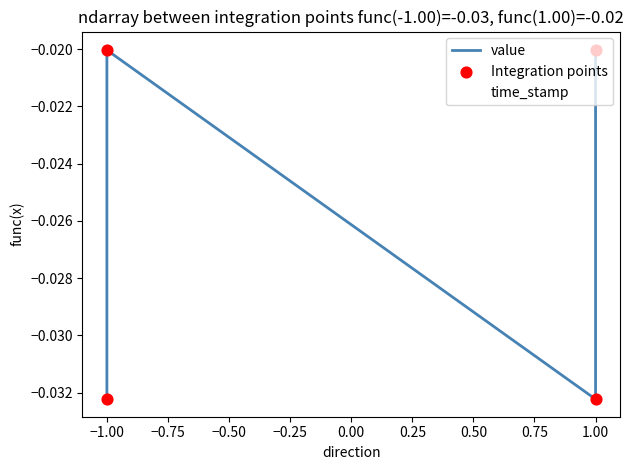

Which series has the largest total across all categories?

time_stamp